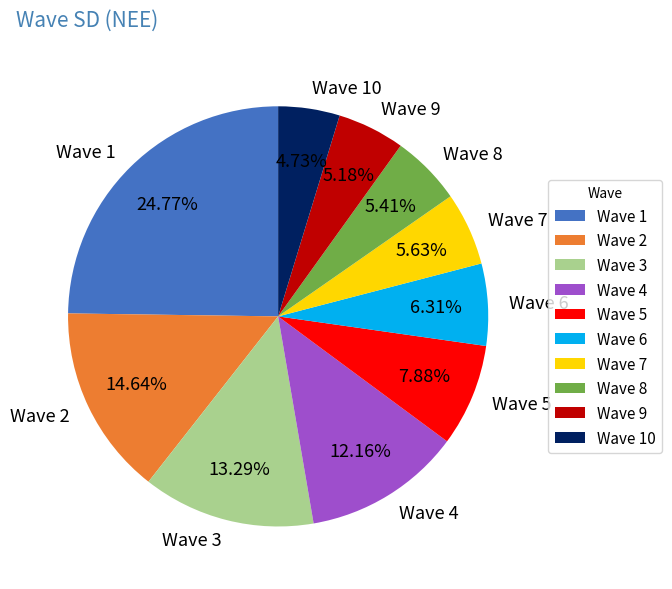

What percentage is NOT represented by Wave 10?

95.3%